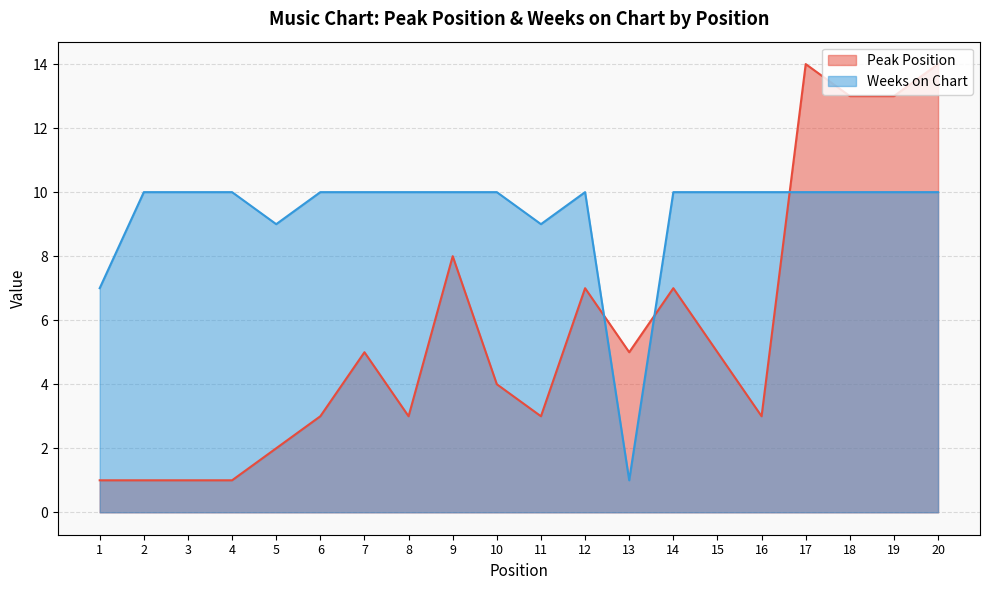

After their last crossing, which series has the higher values: Weeks on Chart or Peak Position?

Peak Position